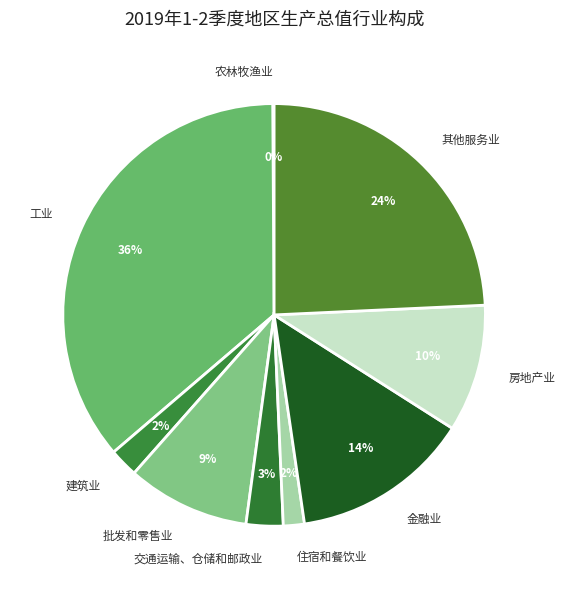

Which category has the biggest portion of the pie?

工业